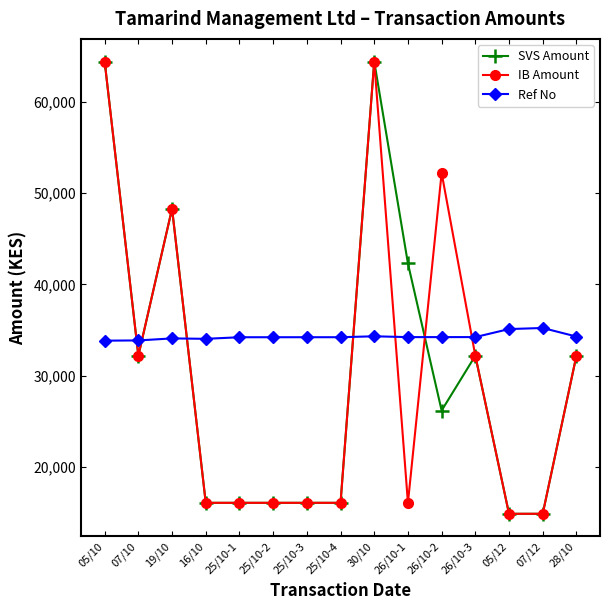

What are all the series names shown in the legend?

SVS Amount, IB Amount, Ref No